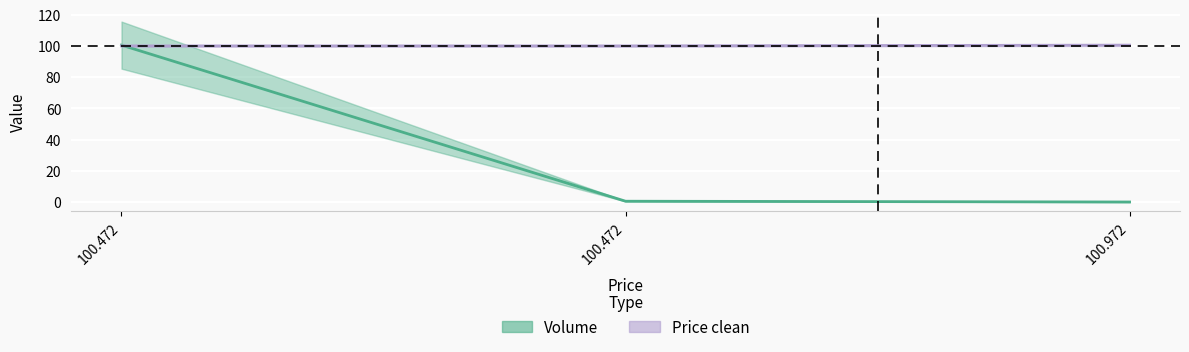

The Price clean series shows 131.9 at 100.972. True or false?

False